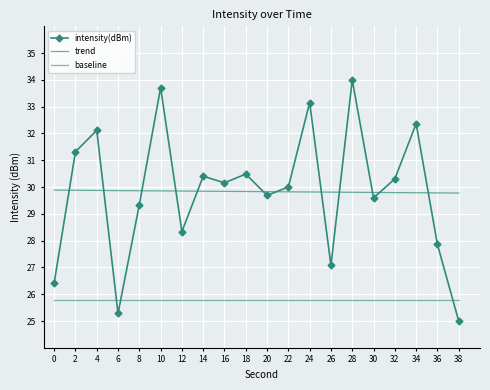

What is the sum of all trend values?

596.6